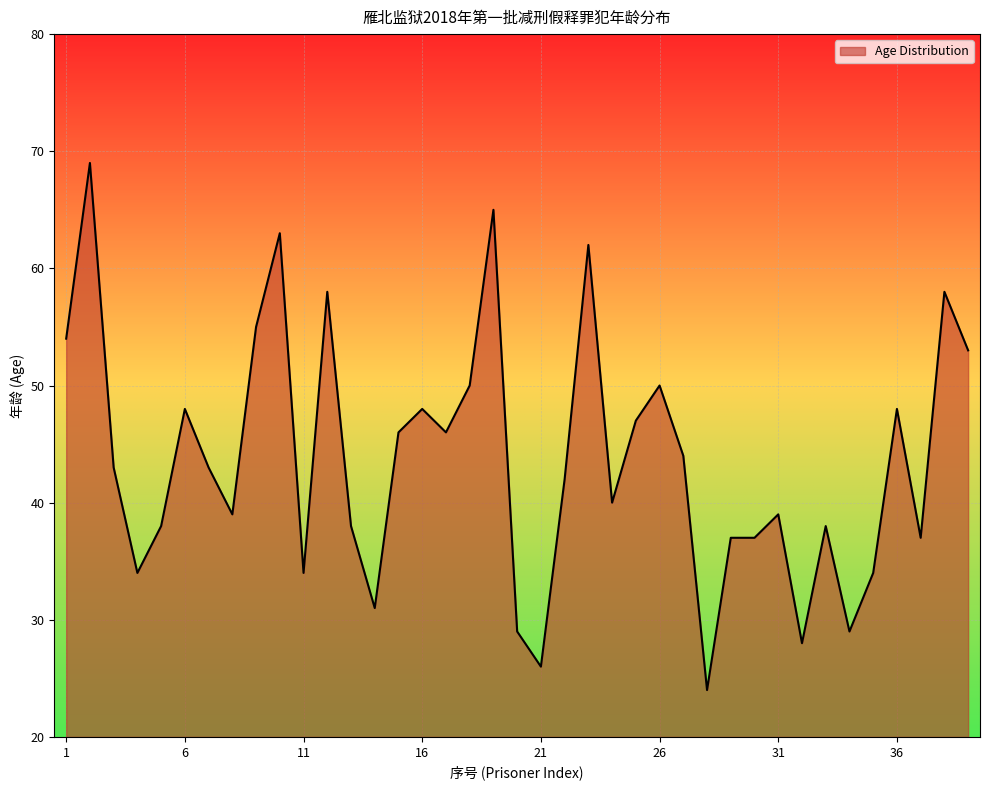

What is the smallest value displayed?

24